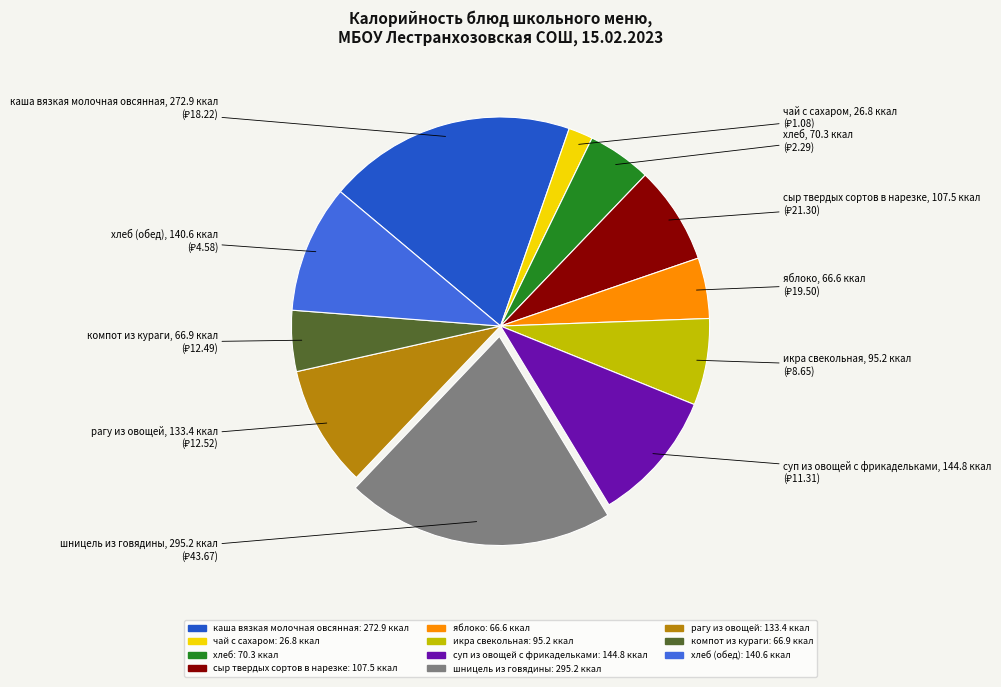

Is there a majority slice in this chart?

No